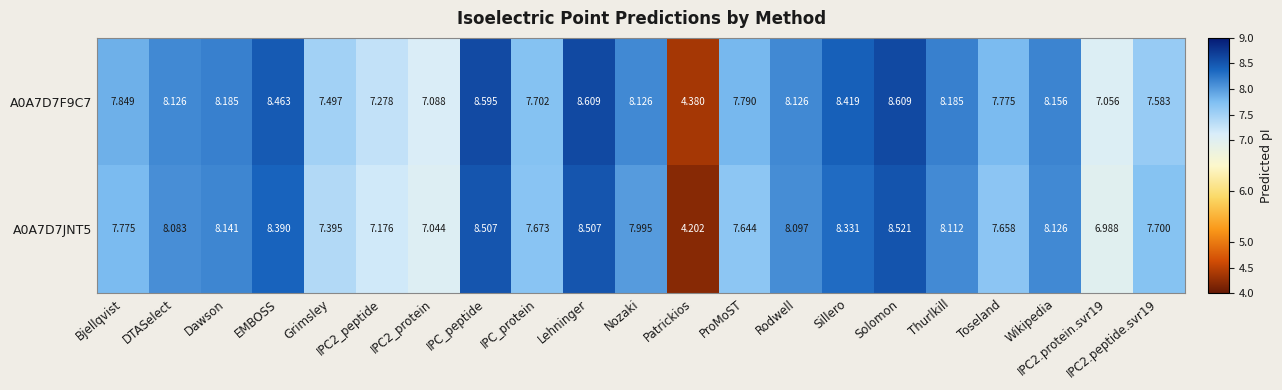

Which category has the lowest value in the A0A7D7F9C7 series?

Patrickios